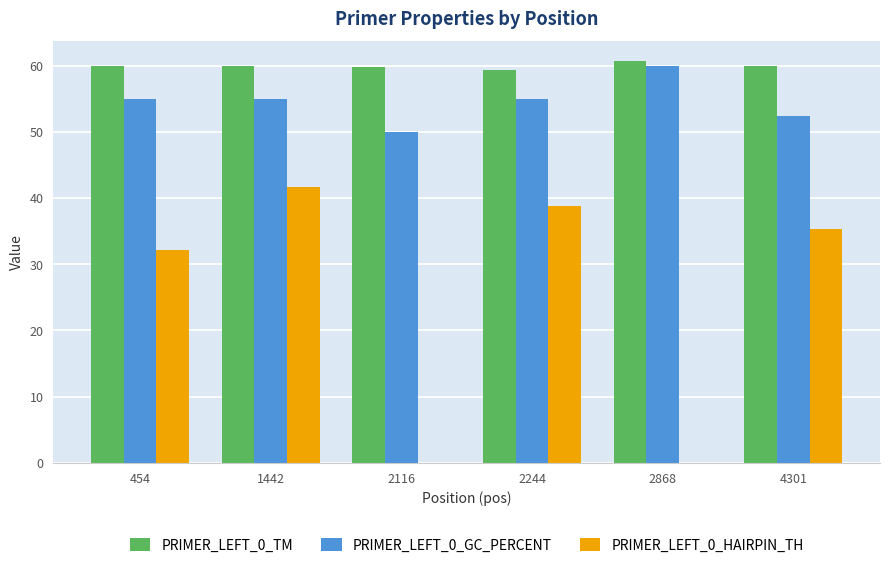

What are all the series names shown in the legend?

PRIMER_LEFT_0_TM, PRIMER_LEFT_0_GC_PERCENT, PRIMER_LEFT_0_HAIRPIN_TH